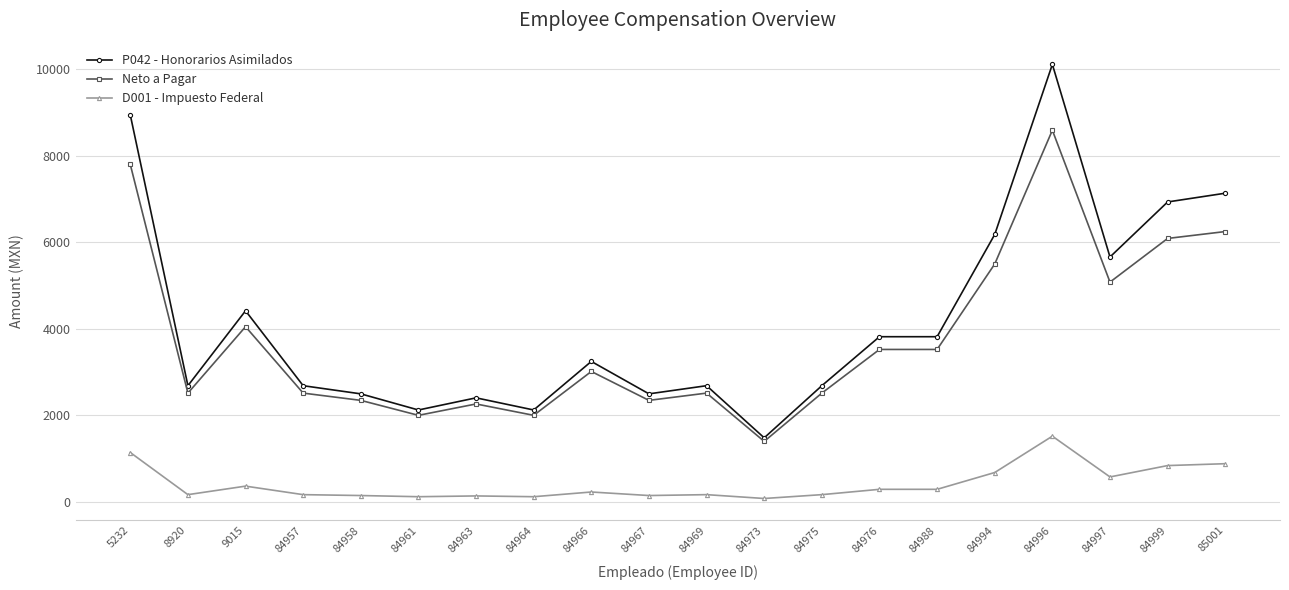

The value of Neto a Pagar at 84961 is 3429.4. True or false?

False